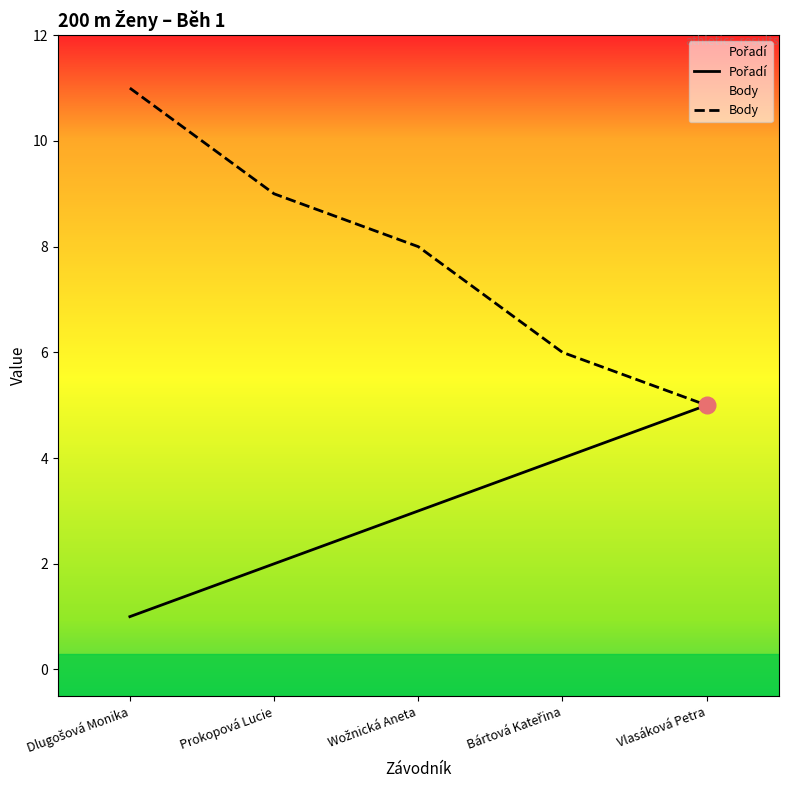

How many values in the Body series exceed 8?

2